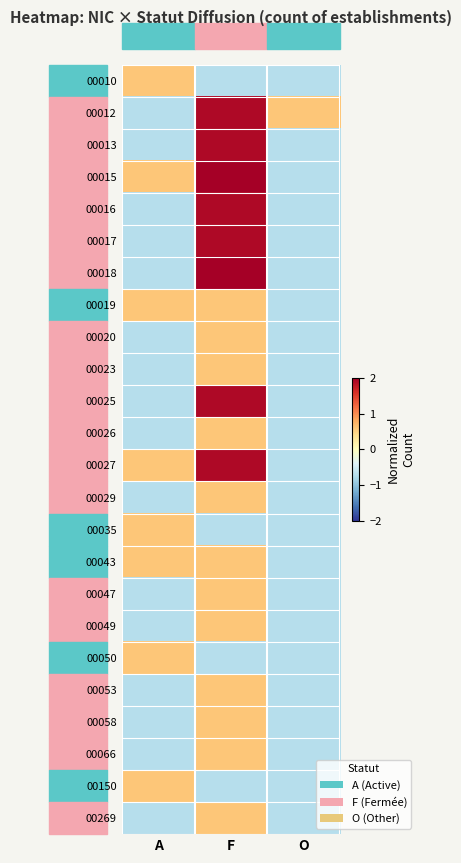

At A, list the series in order from smallest to largest.

00012, 00013, 00016, 00017, 00018, 00020, 00023, 00025, 00026, 00029, 00047, 00049, 00053, 00058, 00066, 00269, 00010, 00015, 00019, 00027, 00035, 00043, 00050, 00150